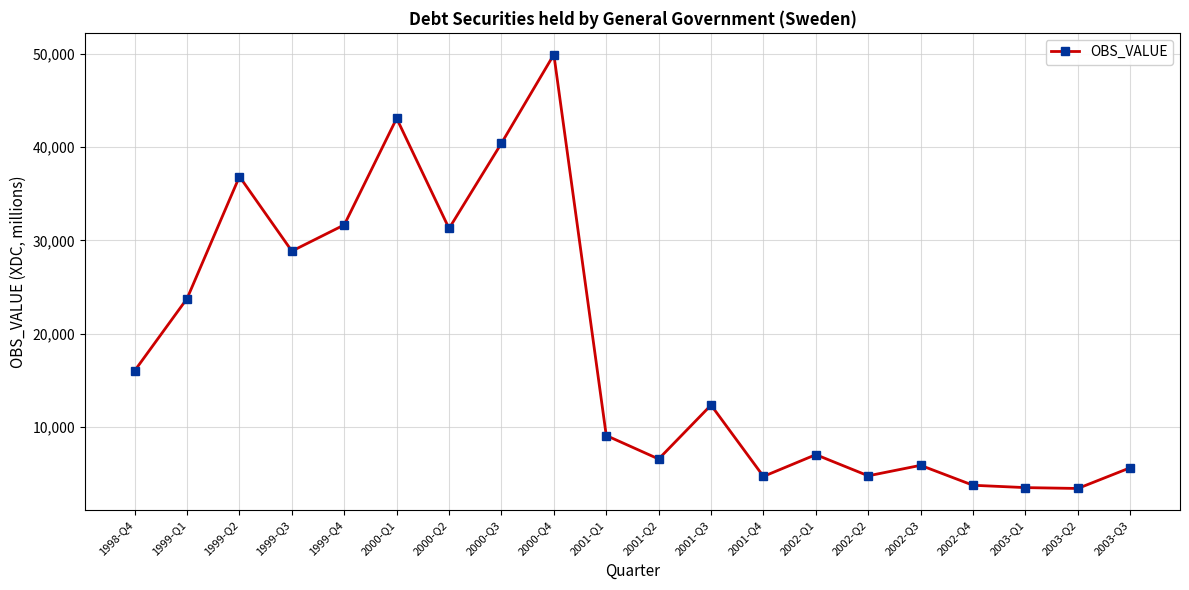

What is the minimum value shown in the chart?

3410